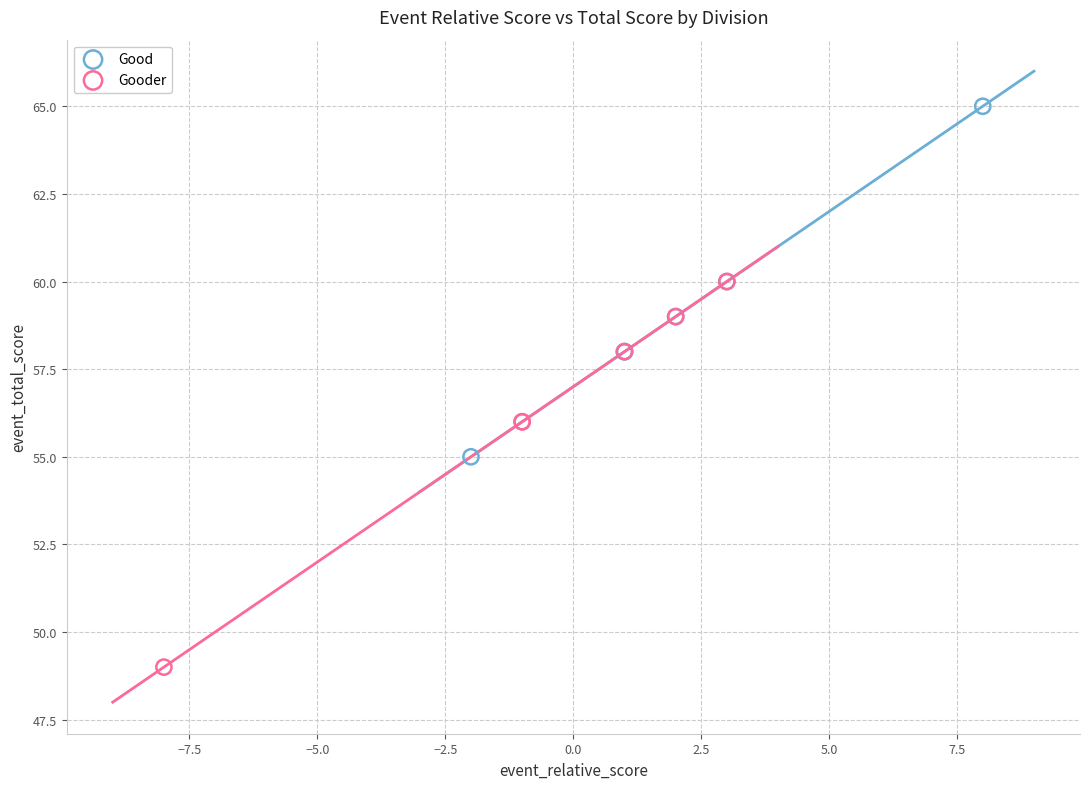

Which series has the widest spread of Y values?

Gooder